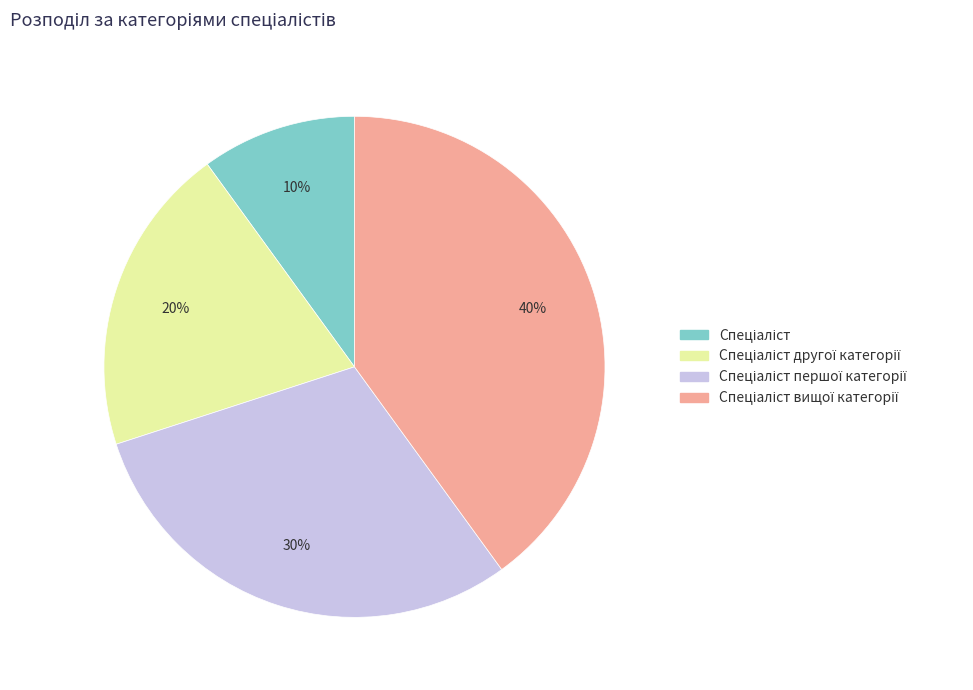

To the nearest percent, what is the difference between the largest and smallest slice percentages?

30%